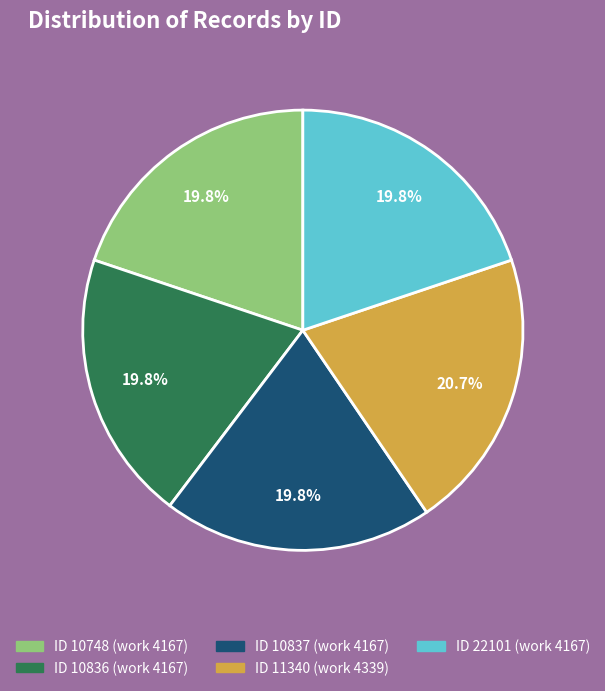

Does any single category account for the majority?

No